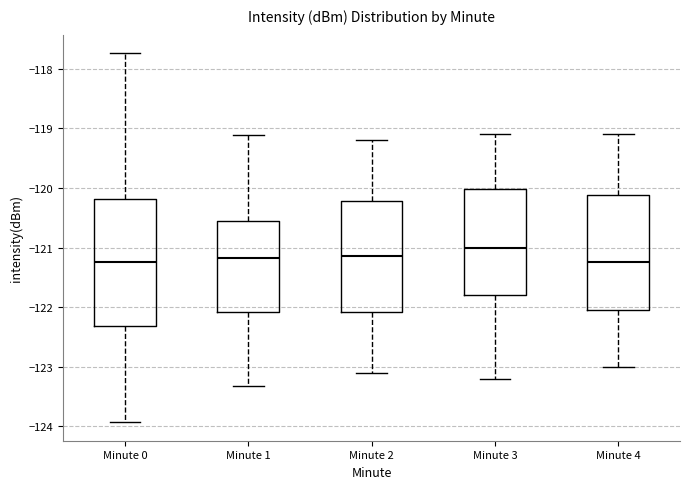

Where does the median line of the box for Minute 3 sit on the y-axis? The values are not printed on the chart, so give them approximately, as read against the axis.

-121.0